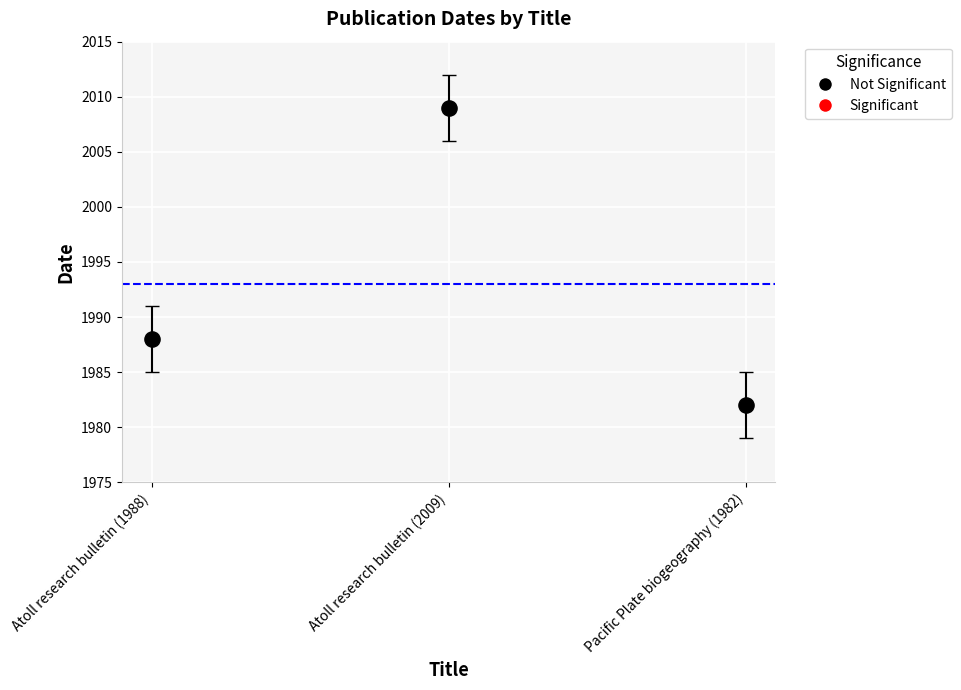

What Y value in the scatter plot is closest to 1995?

1988